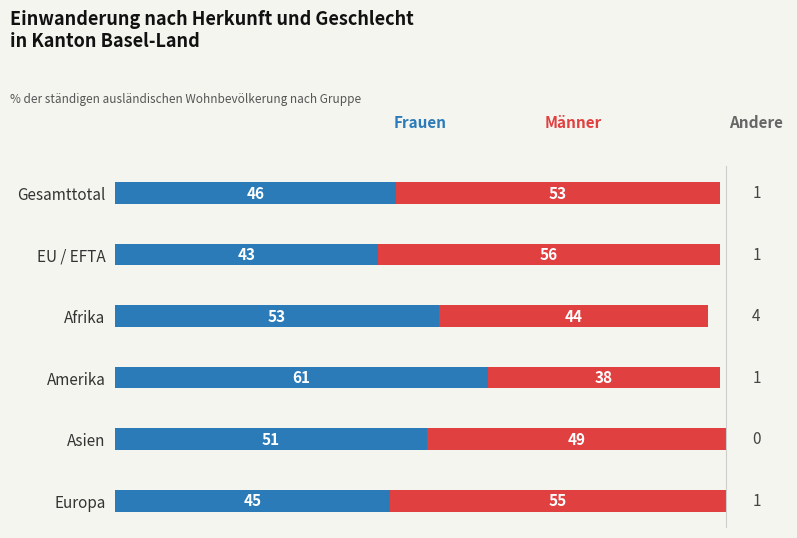

What is the total value across all series at EU / EFTA?

99